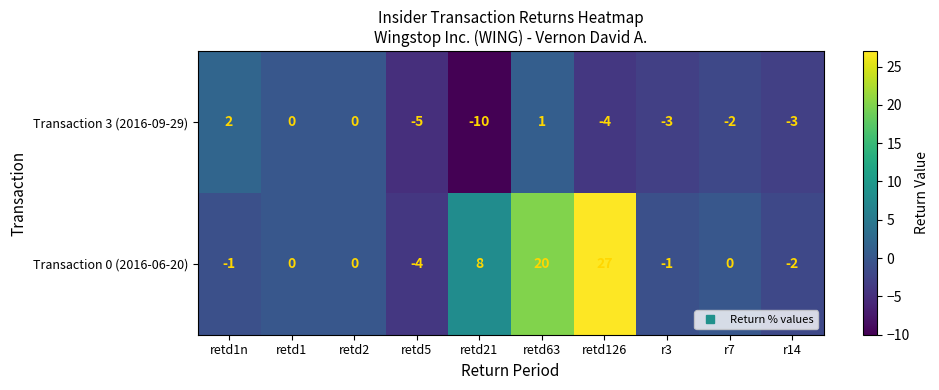

Count the number of data series in this chart.

2